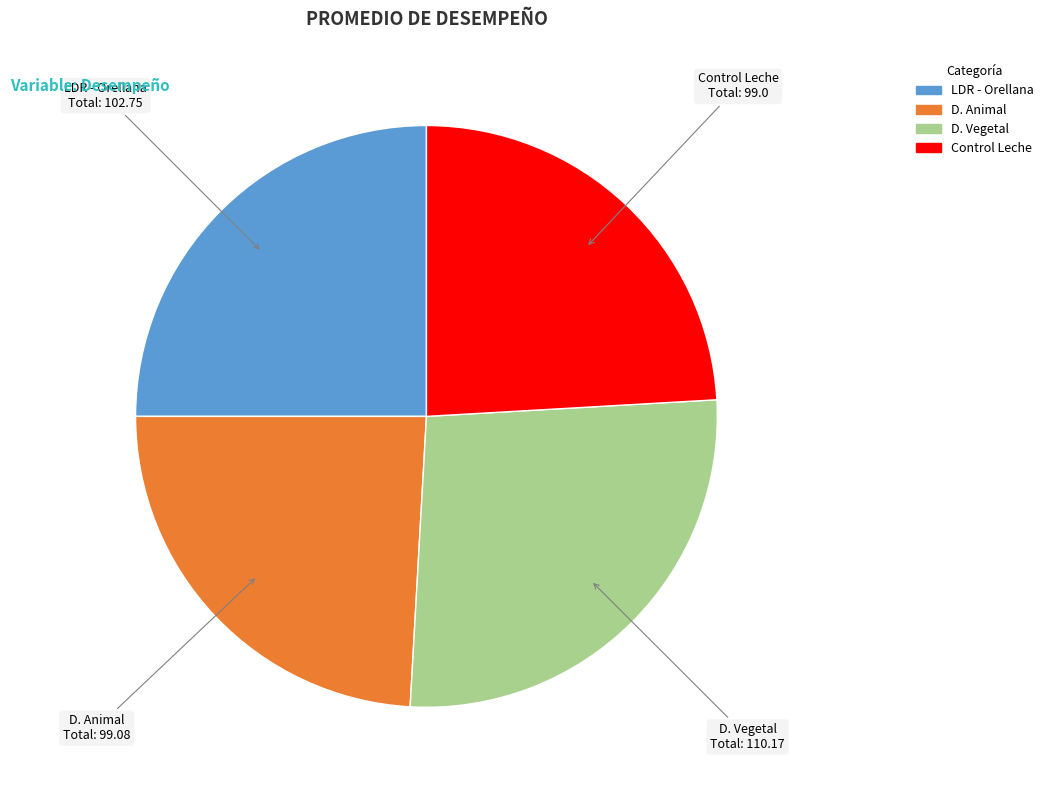

The LDR - Orellana slice represents 25% of the pie. True or false?

True